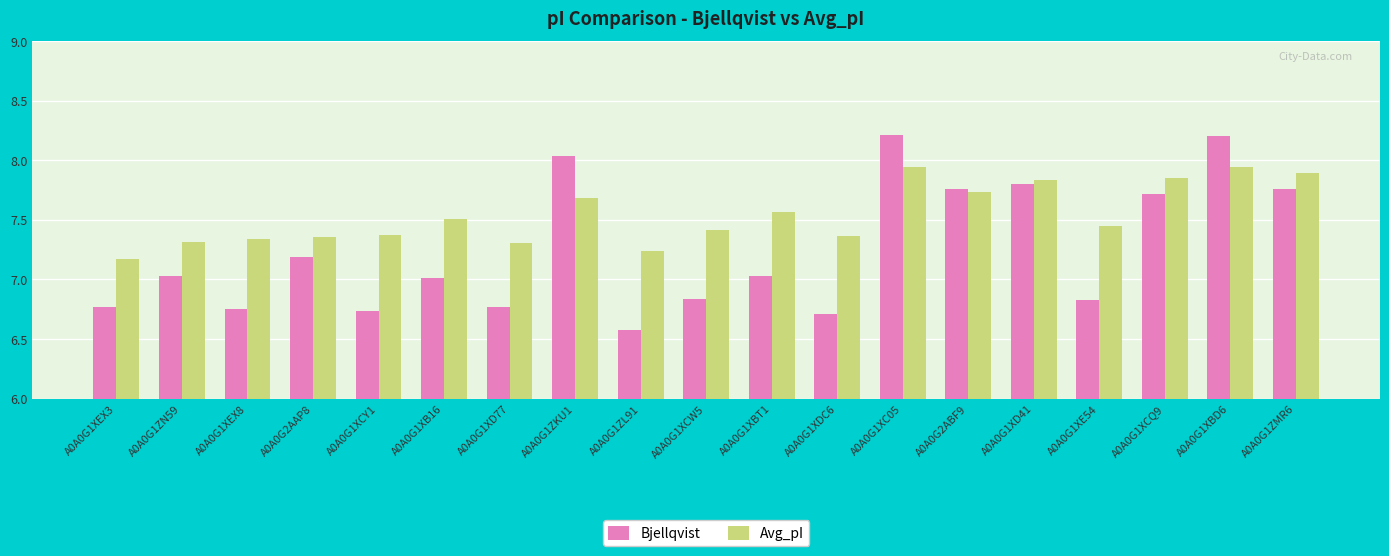

Is it true that Avg_pI equals 7.9 at A0A0G1XC05?

True